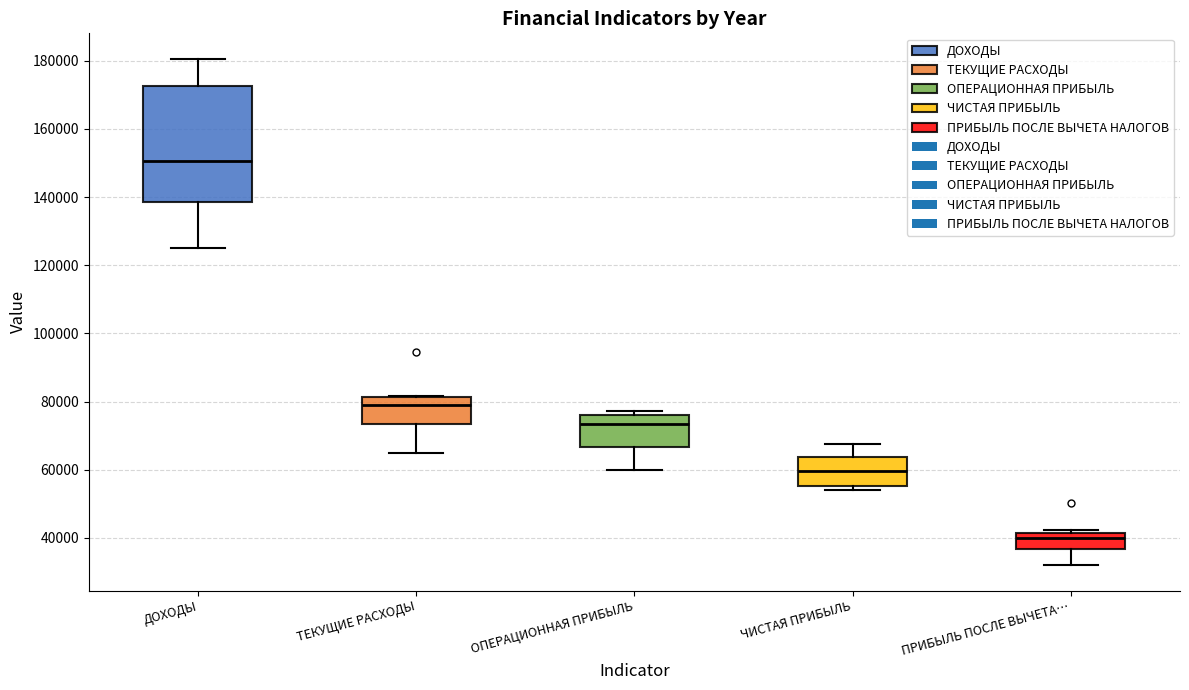

Where does the lower whisker of the box for ДОХОДЫ end on the y-axis? The values are not printed on the chart, so give them approximately, as read against the axis.

126000